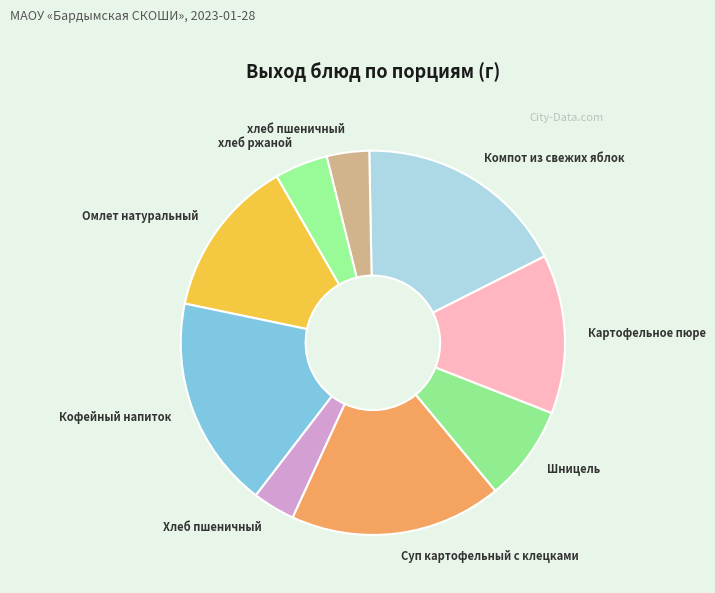

The Картофельное пюре slice represents 13% of the pie. True or false?

True